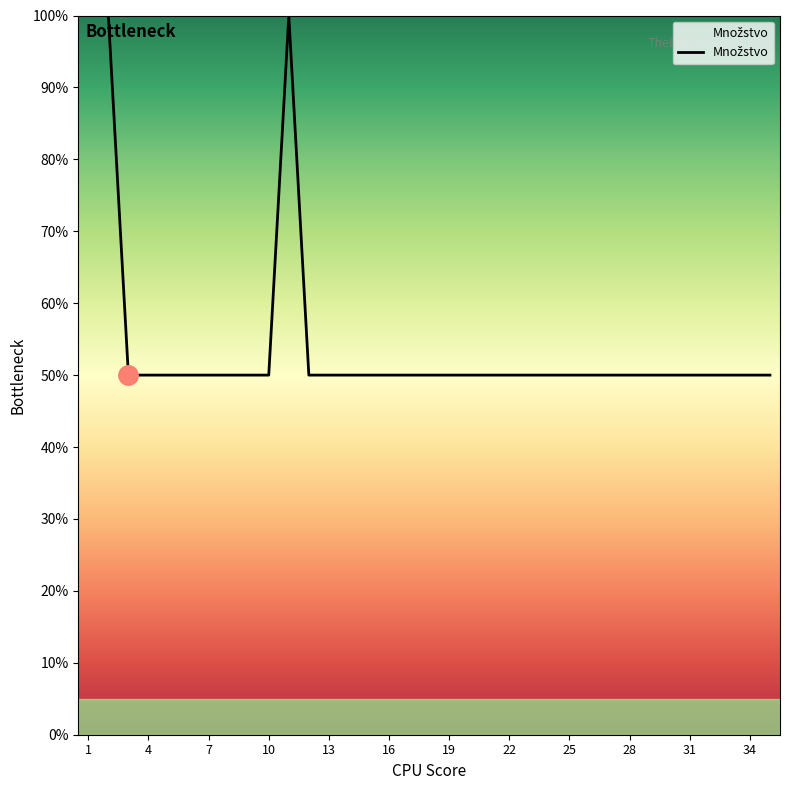

Reading right to left, transcribe all the data shown in this chart.

50	50	50	50	50	50	50	50	50	50	50	50	50	50	50	50	50	50	50	50	50	50	50	50	100	50	50	50	50	50	50	50	50	100	100